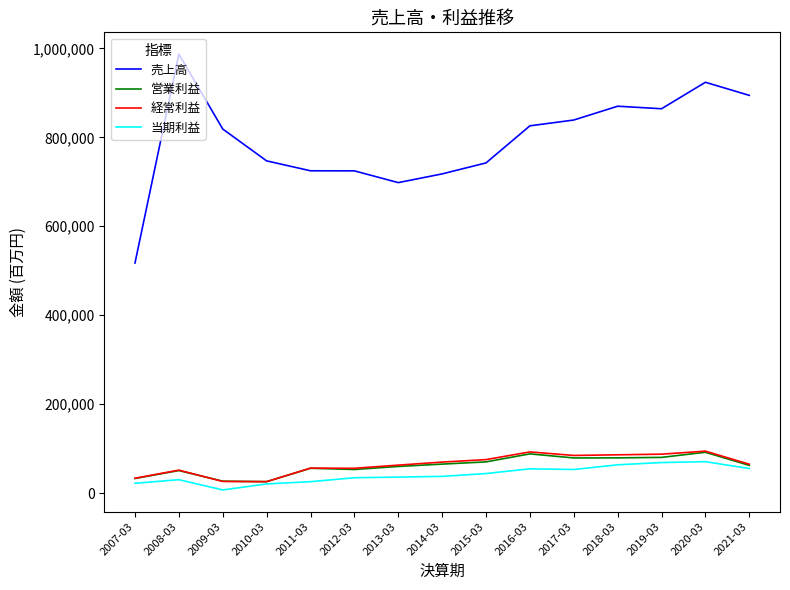

Is the value of 当期利益 at 2008-03 greater than the value of 営業利益 at 2017-03?

No